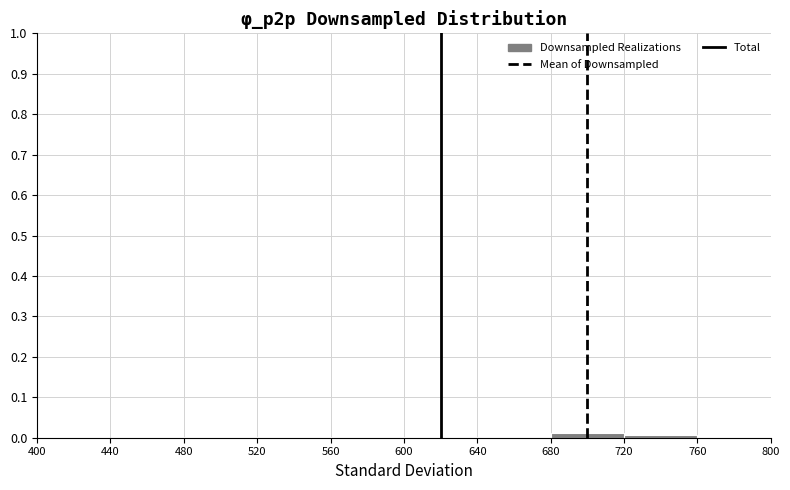

Reading left to right, transcribe this chart: for each bar, give the range it covers on the x-axis and its height. The values are not printed on the chart, so give them approximately, as read against the axis.

400 to 440: 0
440 to 480: 0
480 to 520: under 0.01
520 to 560: under 0.01
560 to 600: 0
600 to 640: under 0.01
640 to 680: 0
680 to 720: 0.01
720 to 760: under 0.01